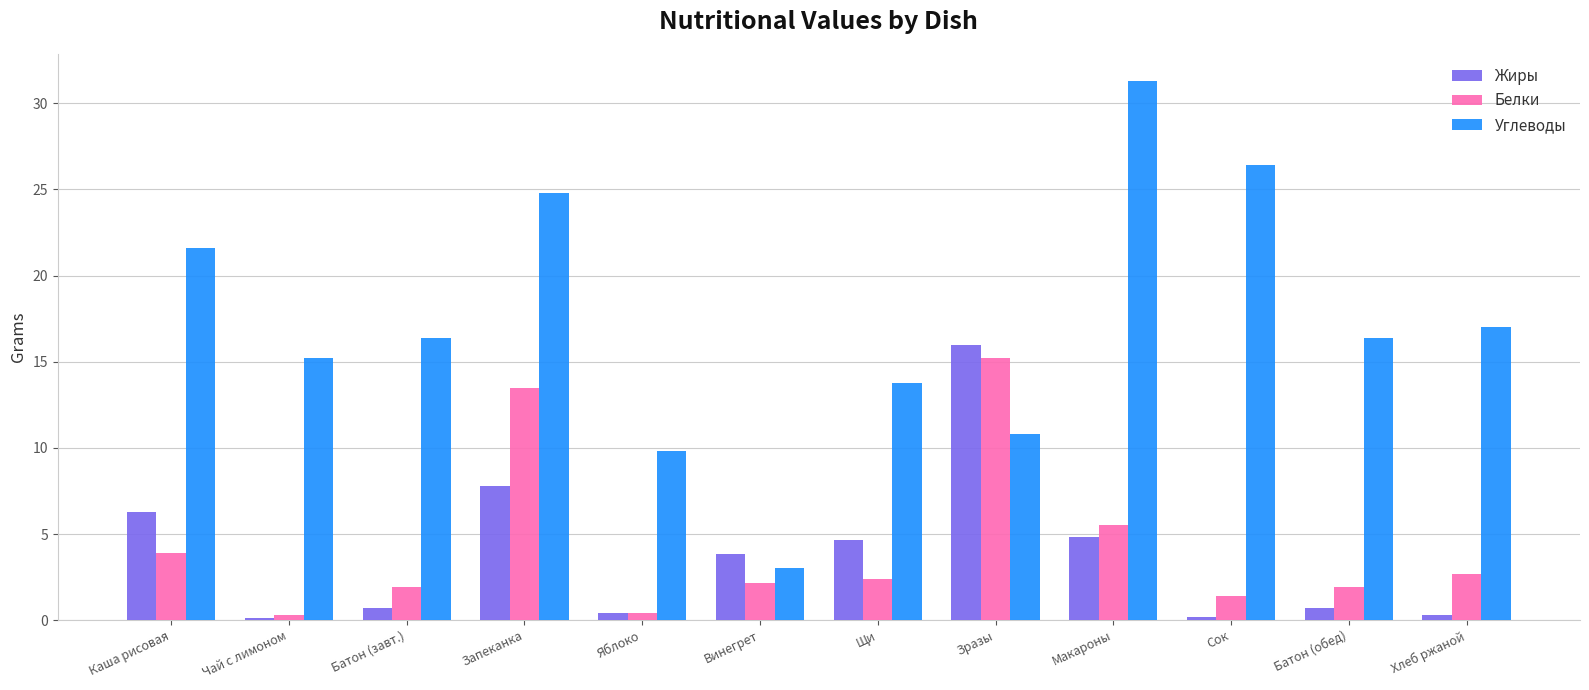

Rank the series at Макароны from lowest to highest value.

Жиры, Белки, Углеводы